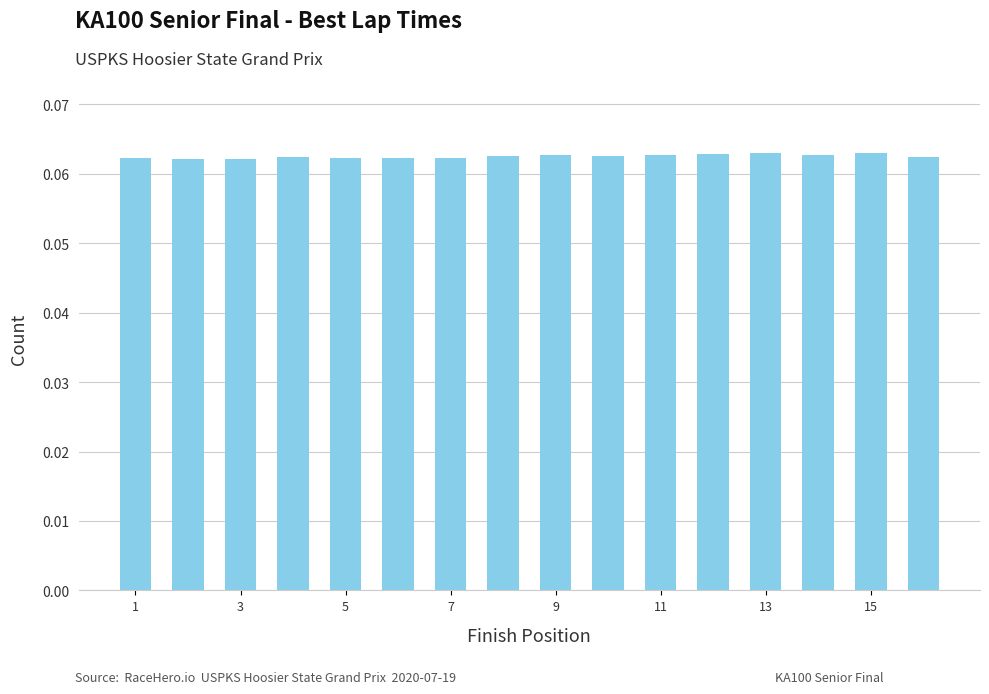

Count the values in the range 0 to 1.

16